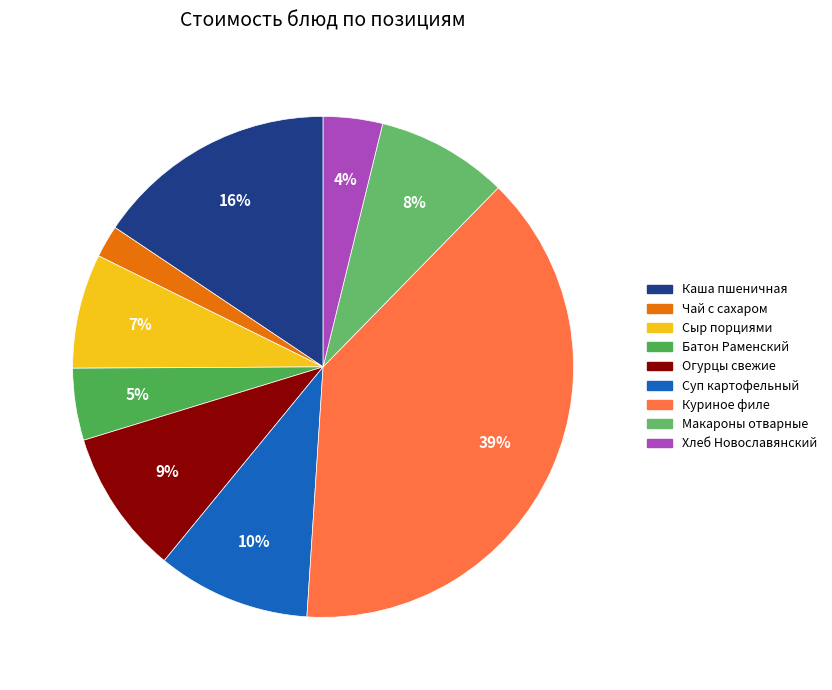

Is there any slice that represents more than half of the pie?

No